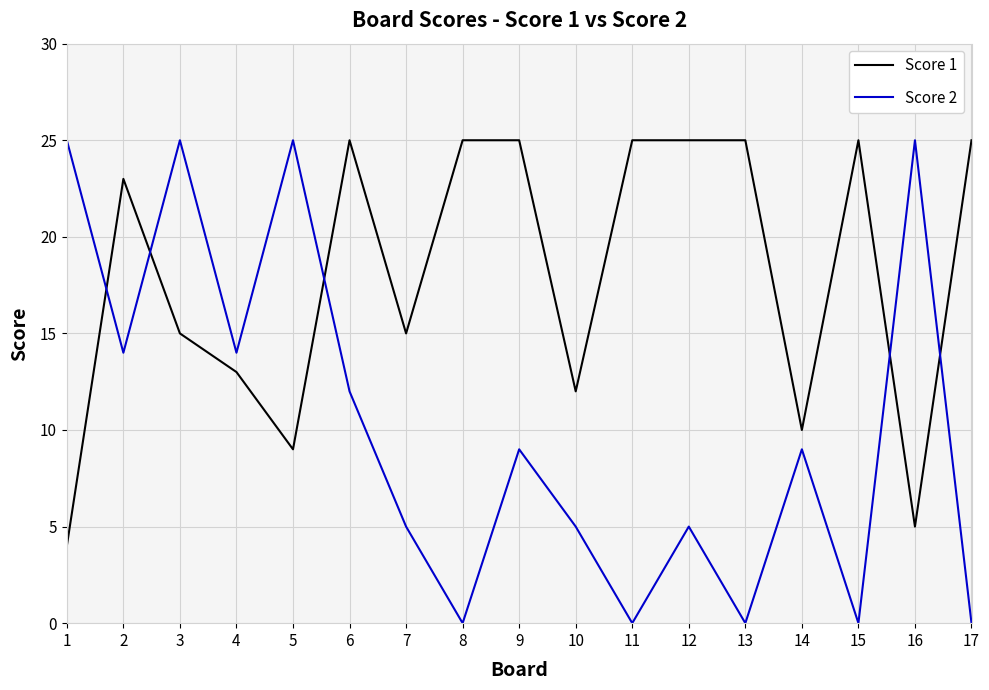

Reading right to left, list all the values displayed in this chart.

Score 1: 25	5	25	10	25	25	25	12	25	25	15	25	9	13	15	23	4
Score 2: 0	25	0	9	0	5	0	5	9	0	5	12	25	14	25	14	25